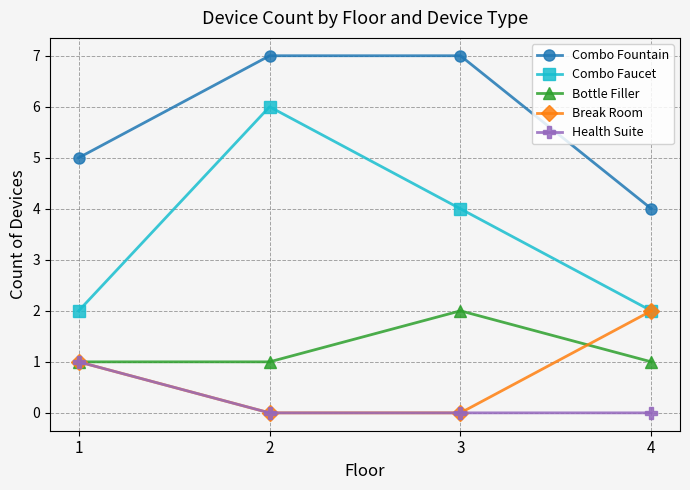

The Health Suite series shows 1 at 1. True or false?

True